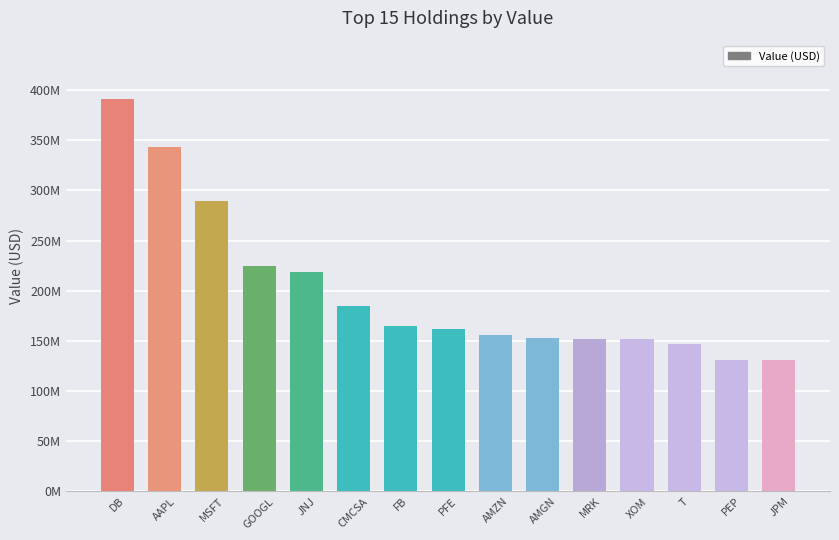

What is the smallest value displayed?

130593000